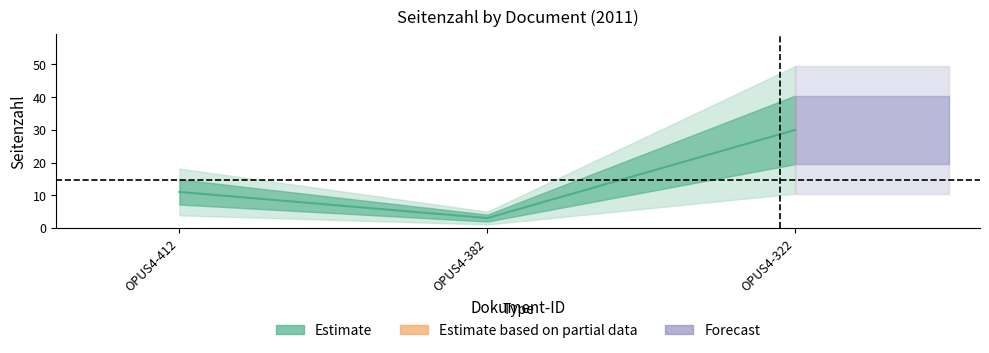

What value does the data have at OPUS4-322?

30